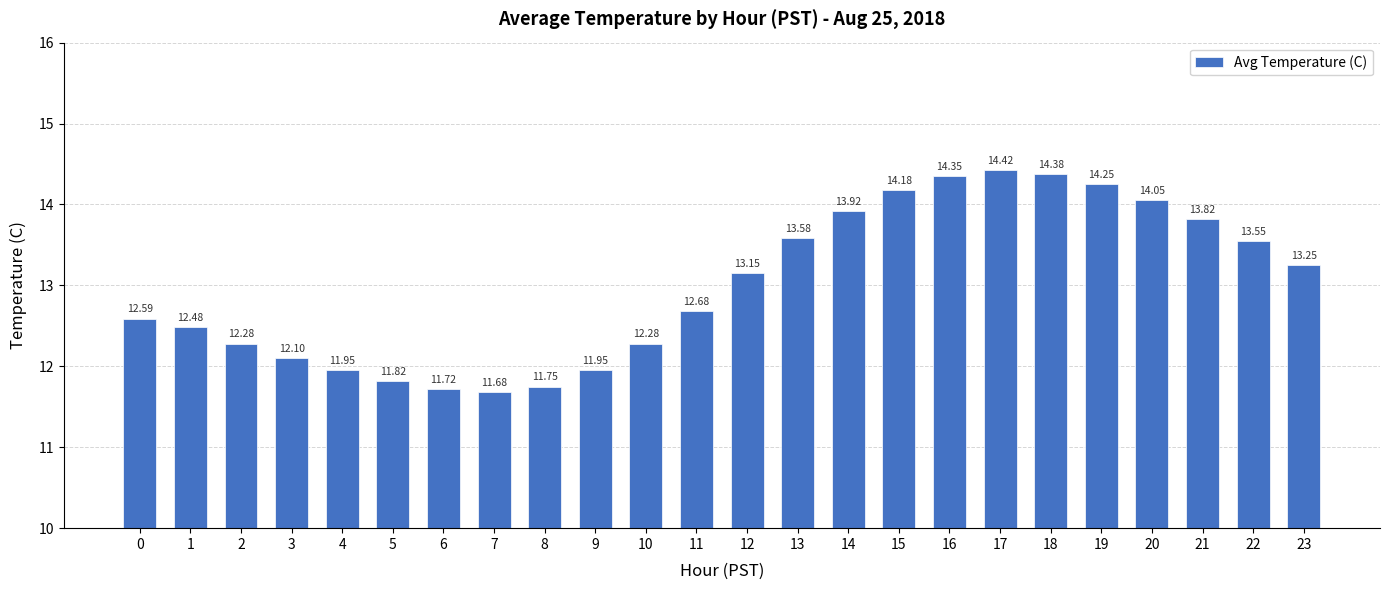

Which category has the lowest value across all series?

7